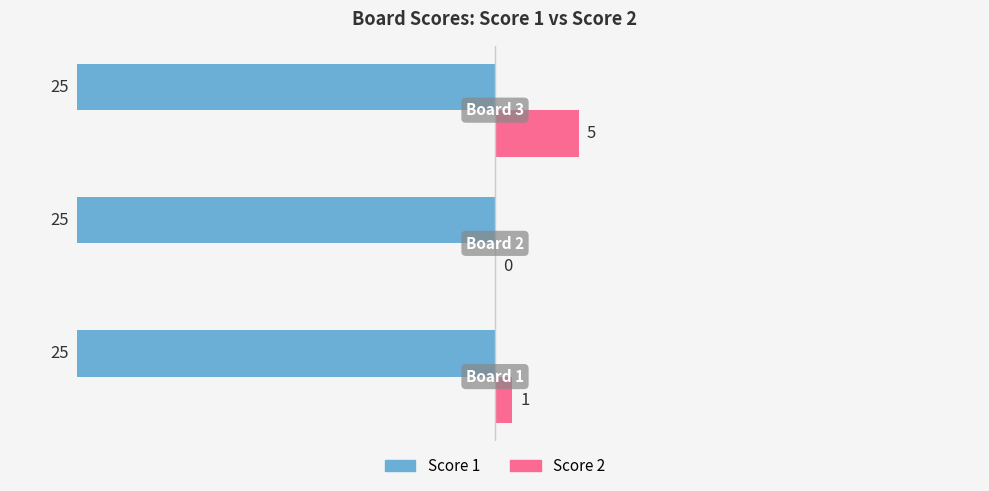

Which series has the largest total across all categories?

Score 2